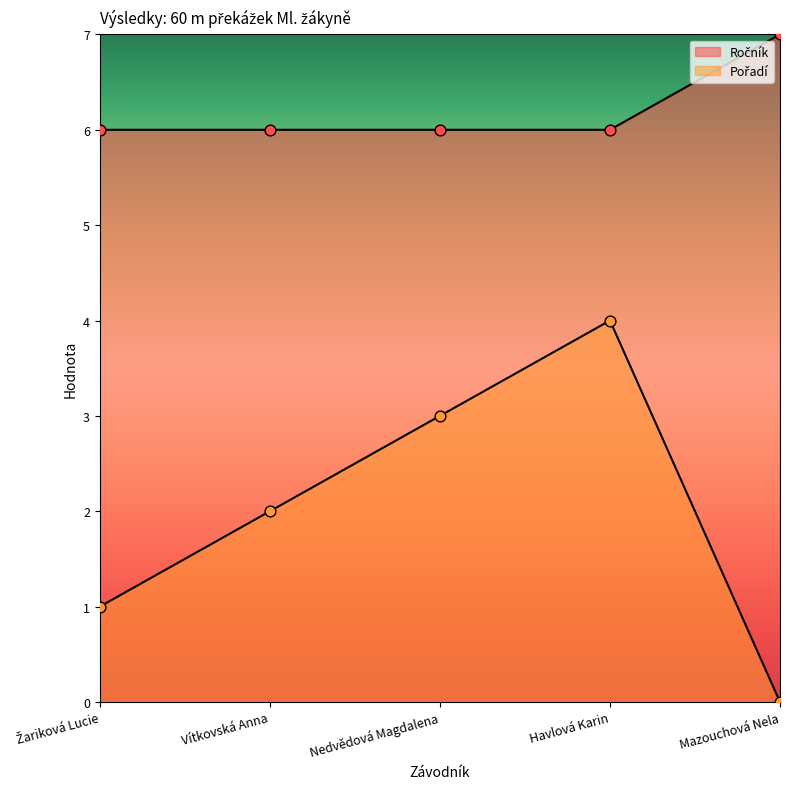

What is the total value across all series at Žariková Lucie?

7